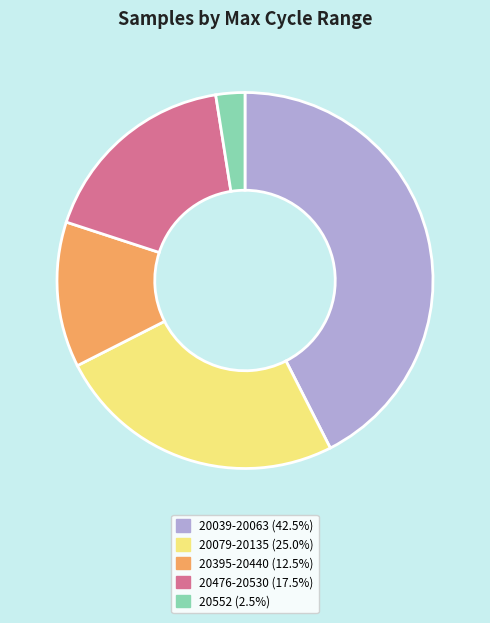

Count the number of slices in the pie.

5